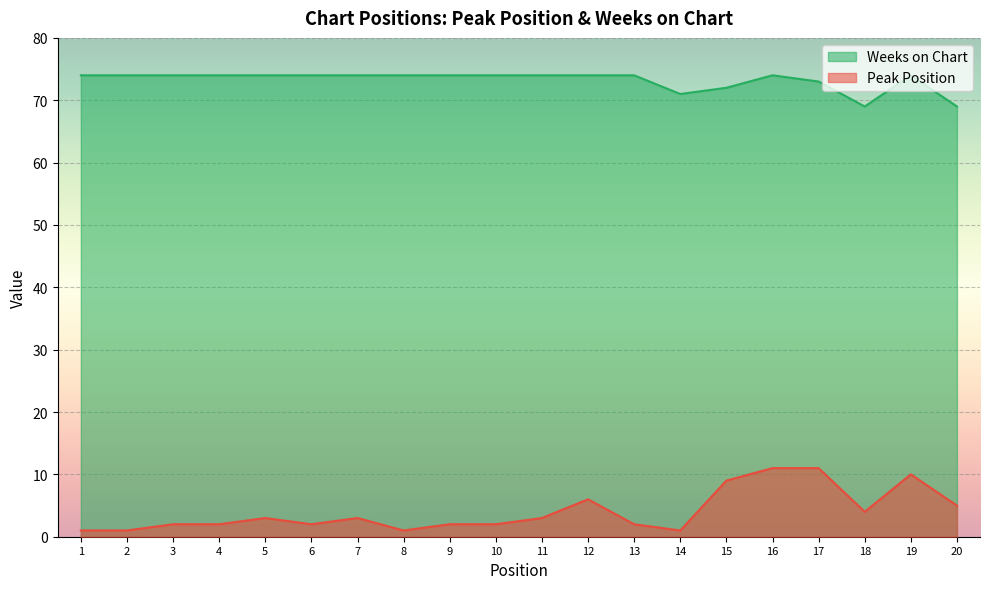

The Weeks on Chart series shows 27 at 8. True or false?

False